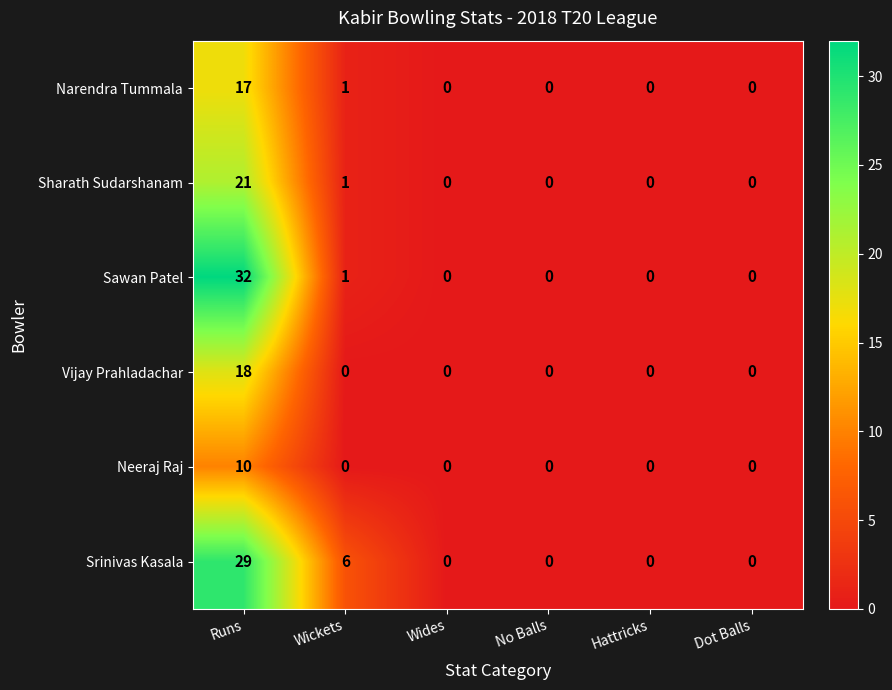

What is the sum of all Neeraj Raj values?

10